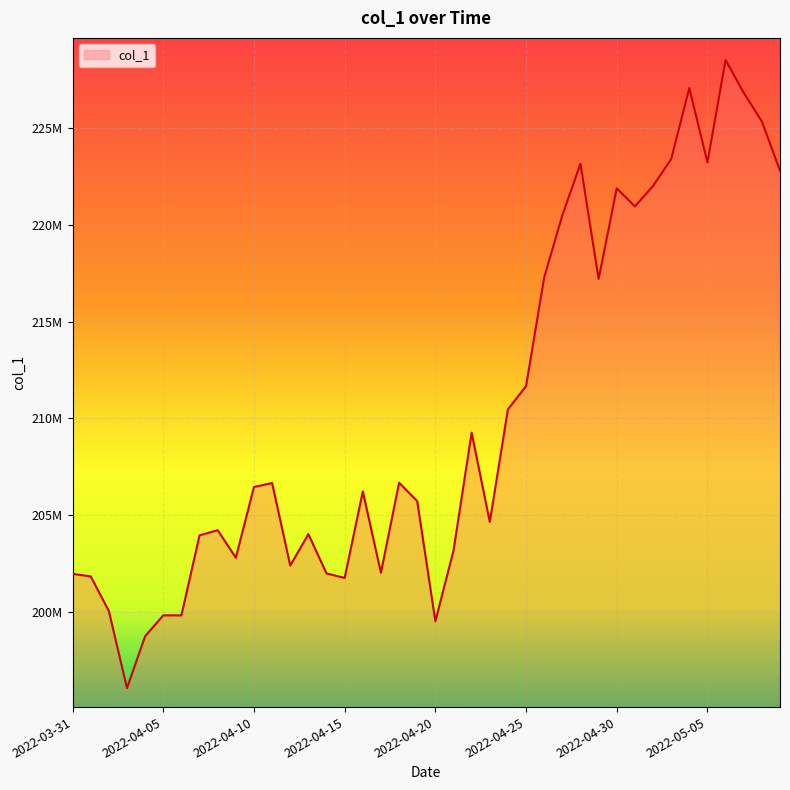

What is the smallest value displayed?

196074384.9